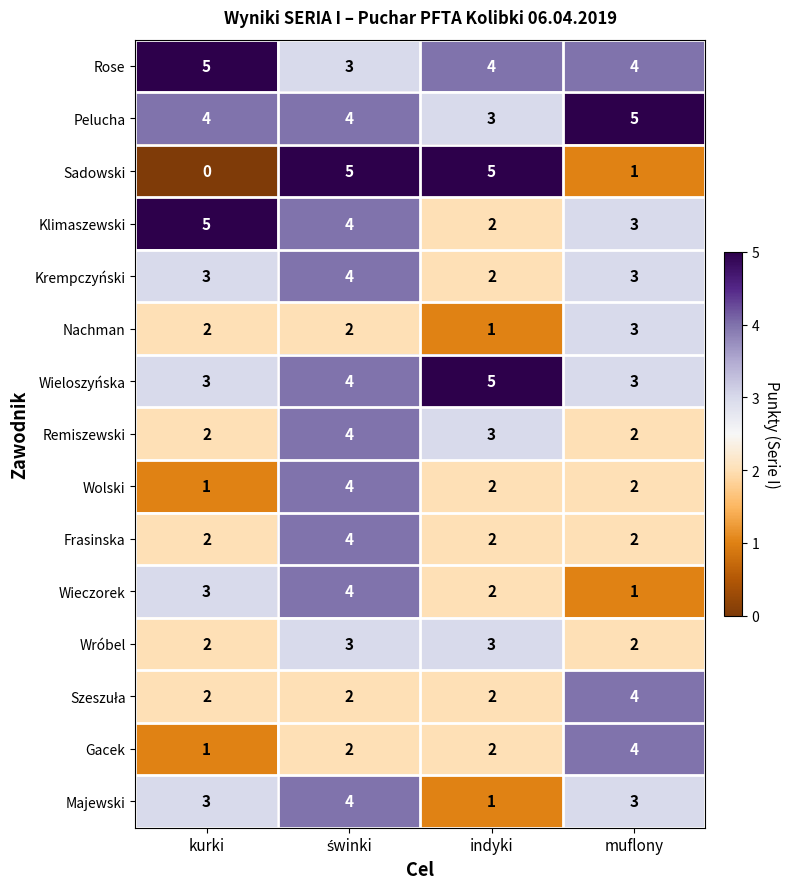

Count the Wolski values in the range 2 to 4.

3